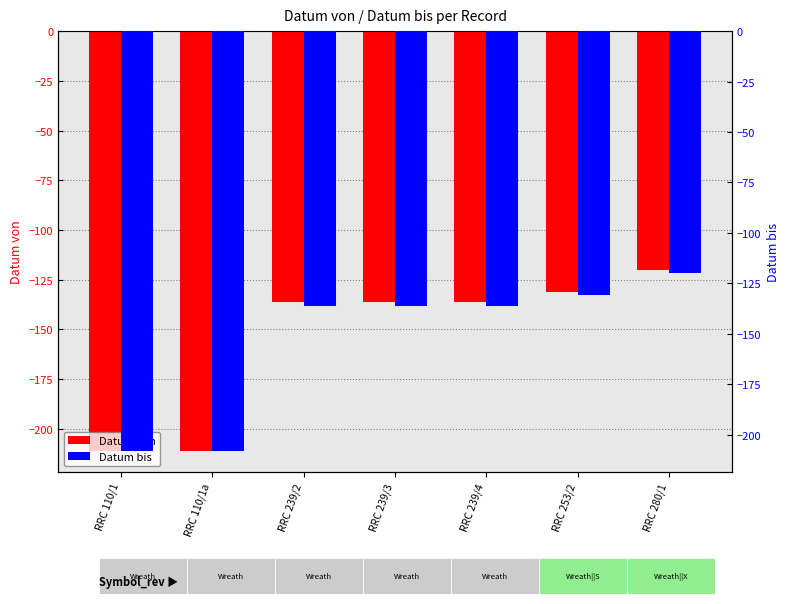

Between RRC 239/2 and RRC 253/2, which is larger?

RRC 253/2